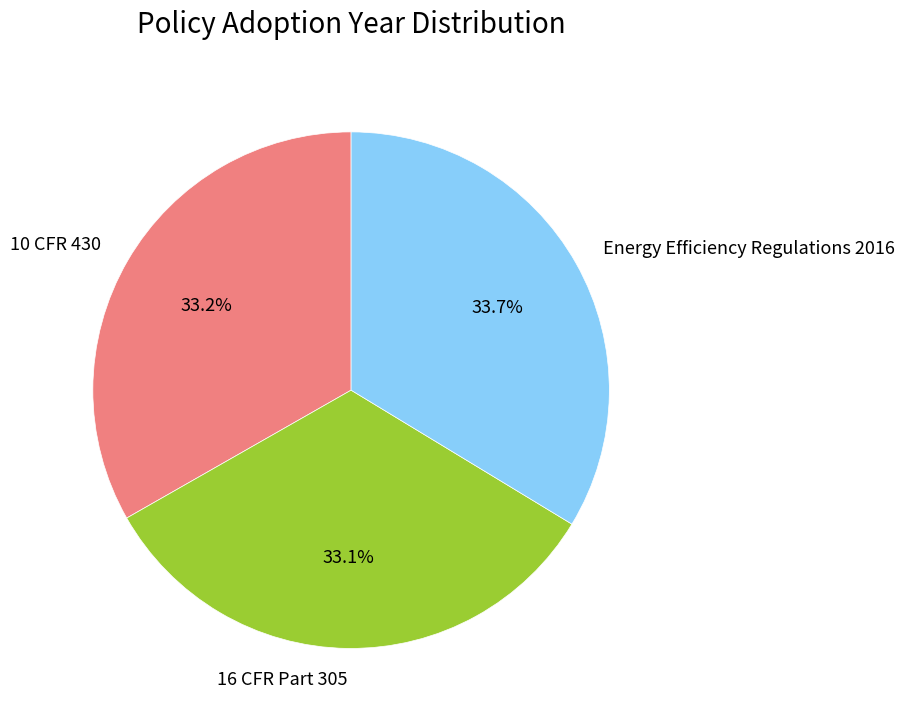

Is there any slice that represents more than half of the pie?

No